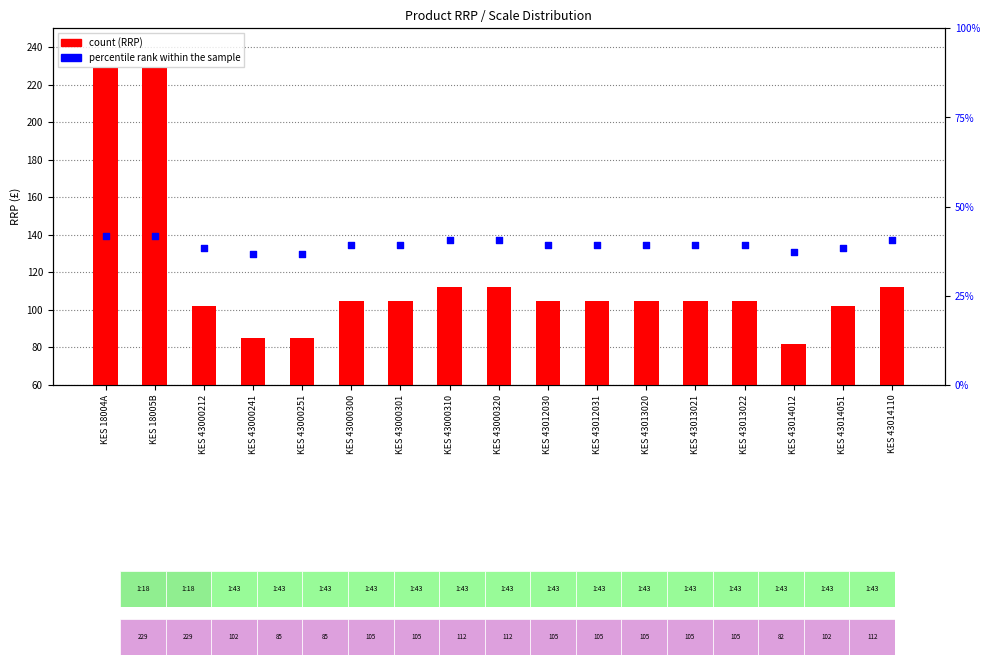

Is the value of percentile rank within the sample at KES 43013021 greater than the value of count at KES 18005B?

No